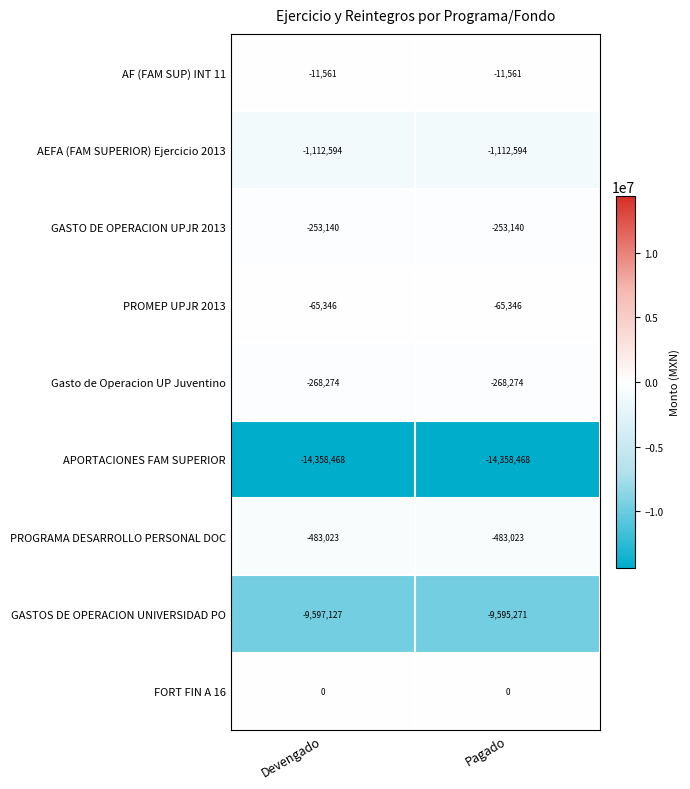

What is the lowest value of the GASTO DE OPERACION UPJR 2013 series?

-253140